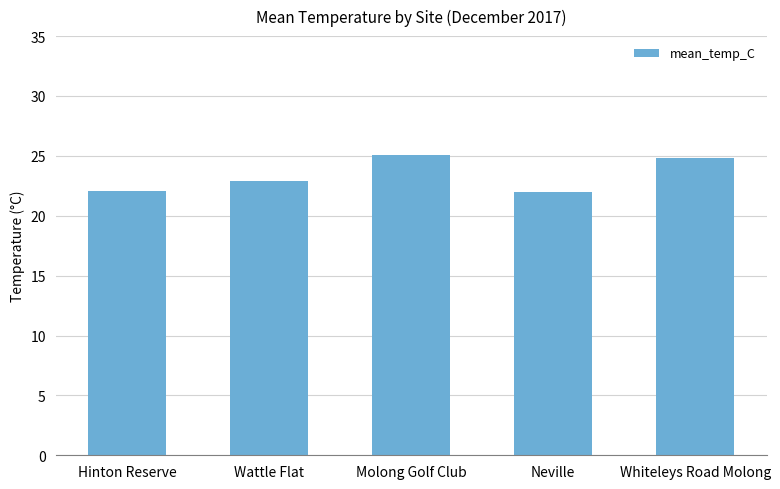

Read the value at Hinton Reserve.

22.1